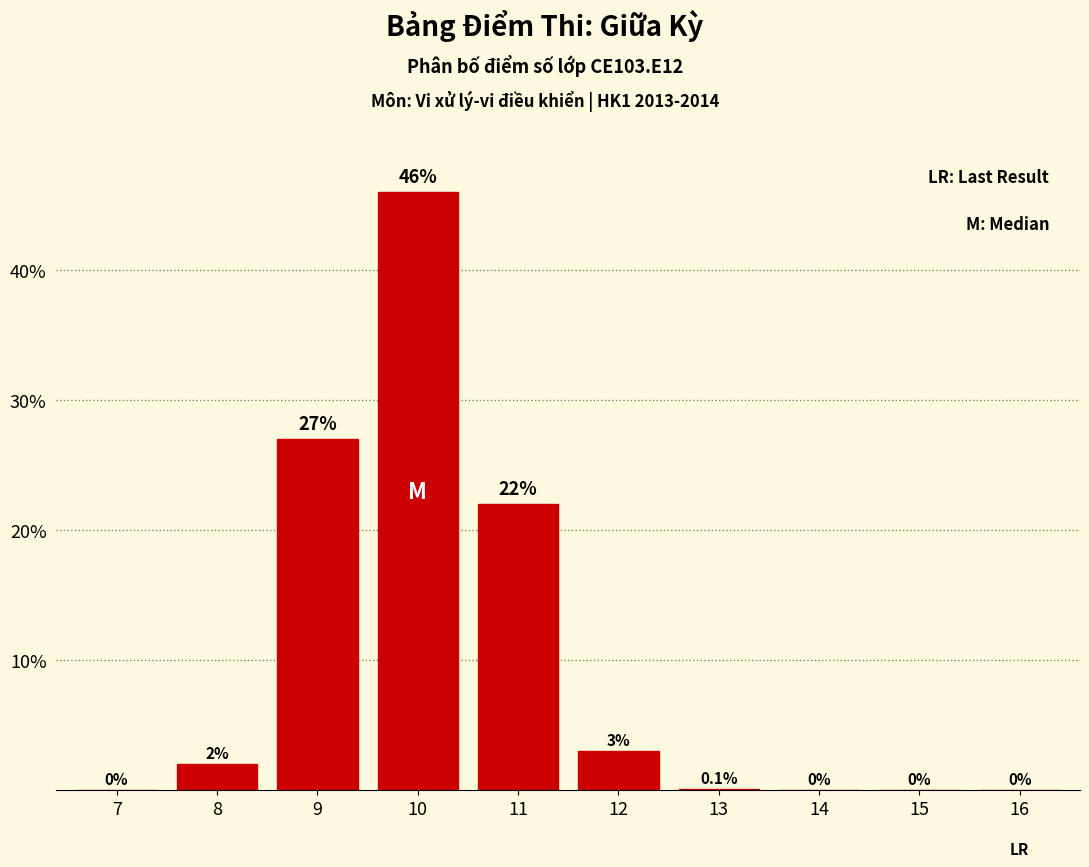

Reading left to right, extract all data points from this chart.

7=0.0	8=2.0	9=27.0	10=46.0	11=22.0	12=3.0	13=0.1	14=0.0	15=0.0	16=0.0